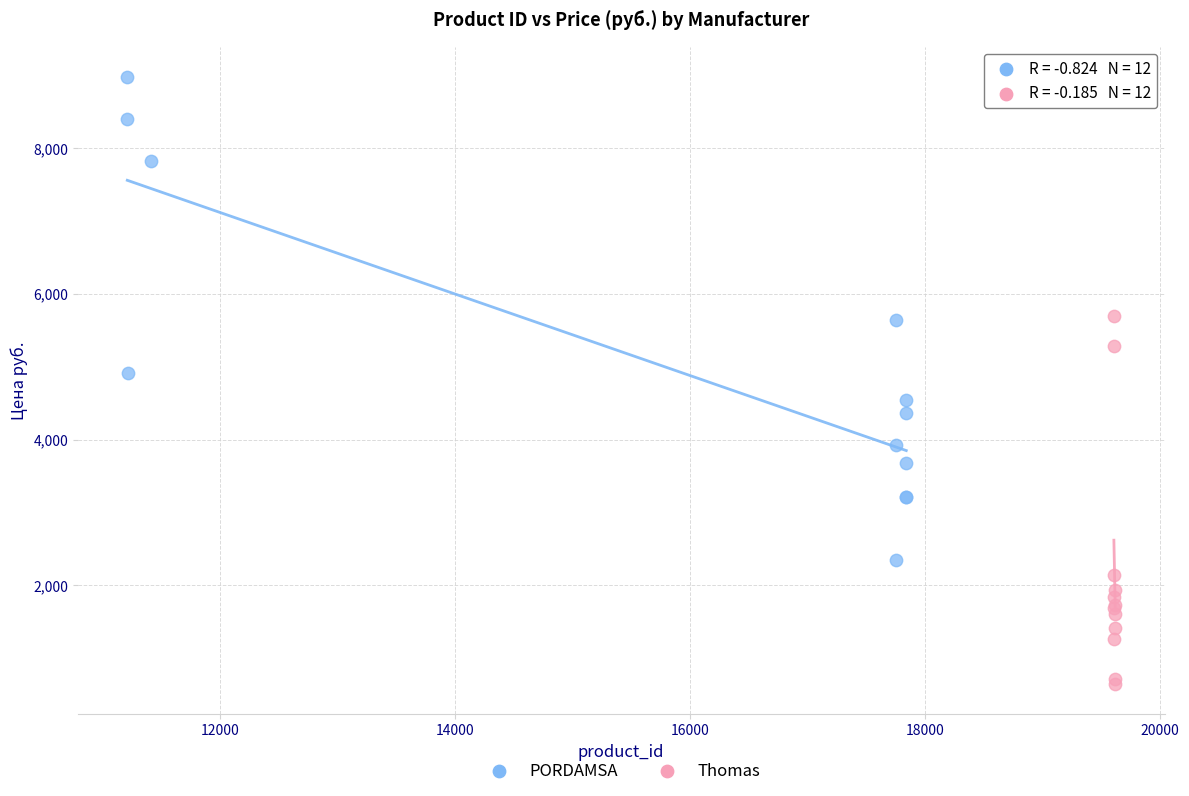

Which series contains the highest Y value?

PORDAMSA